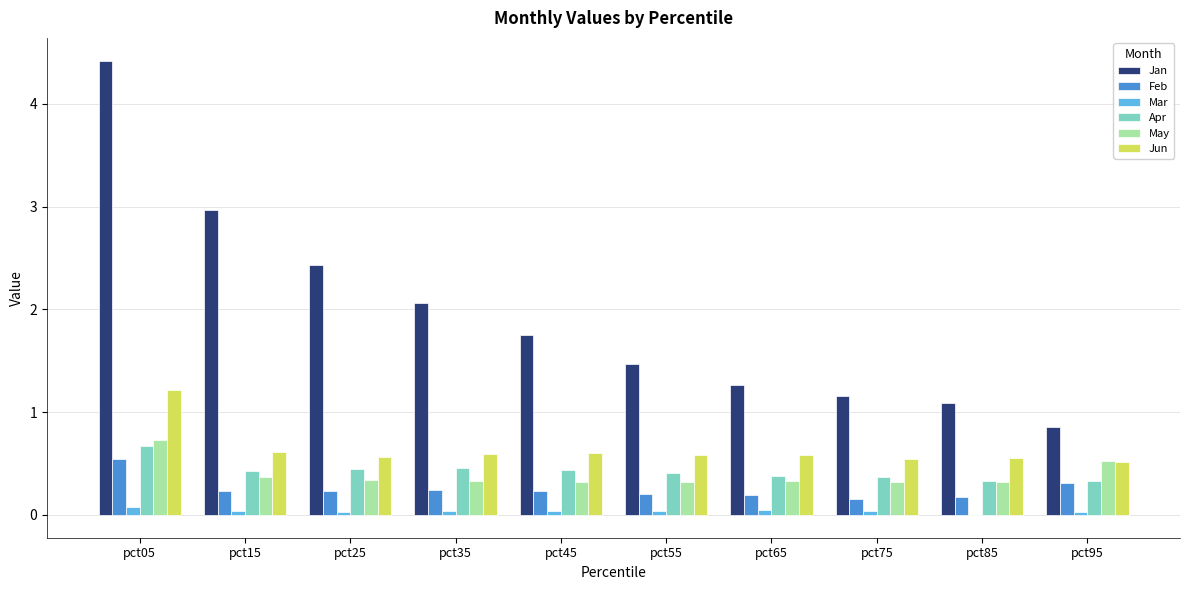

Where does the Jan series first go above 1?

pct05